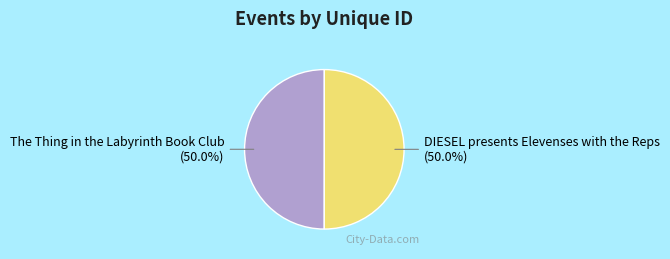

Count the number of slices in the pie.

2